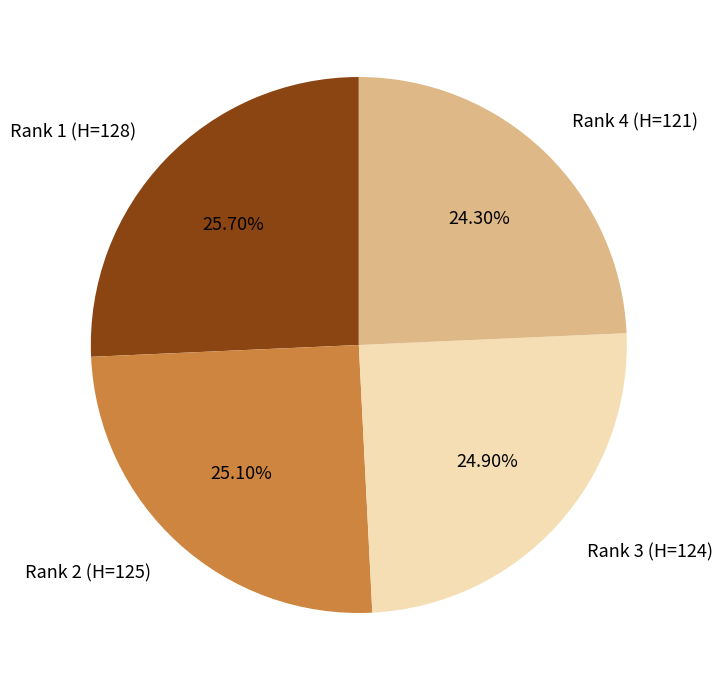

What is the smallest slice in the pie chart?

Rank 4 (H=121)